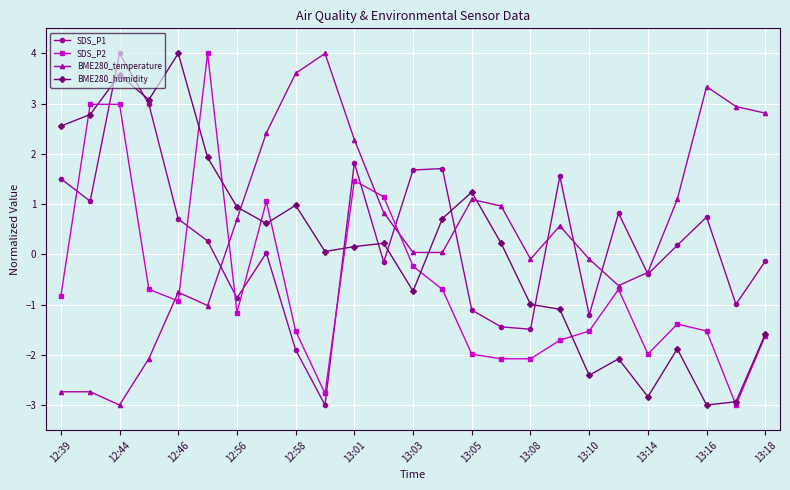

What is the greatest value displayed?

4.0